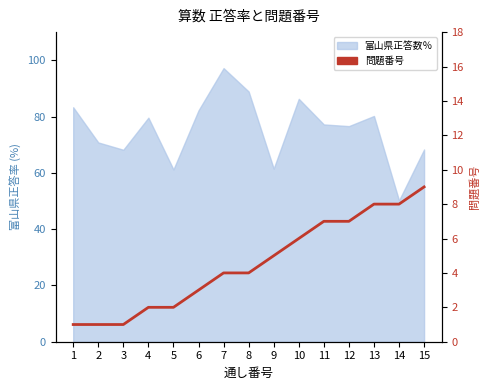

What is the sum of the values at 14 and 3?

9